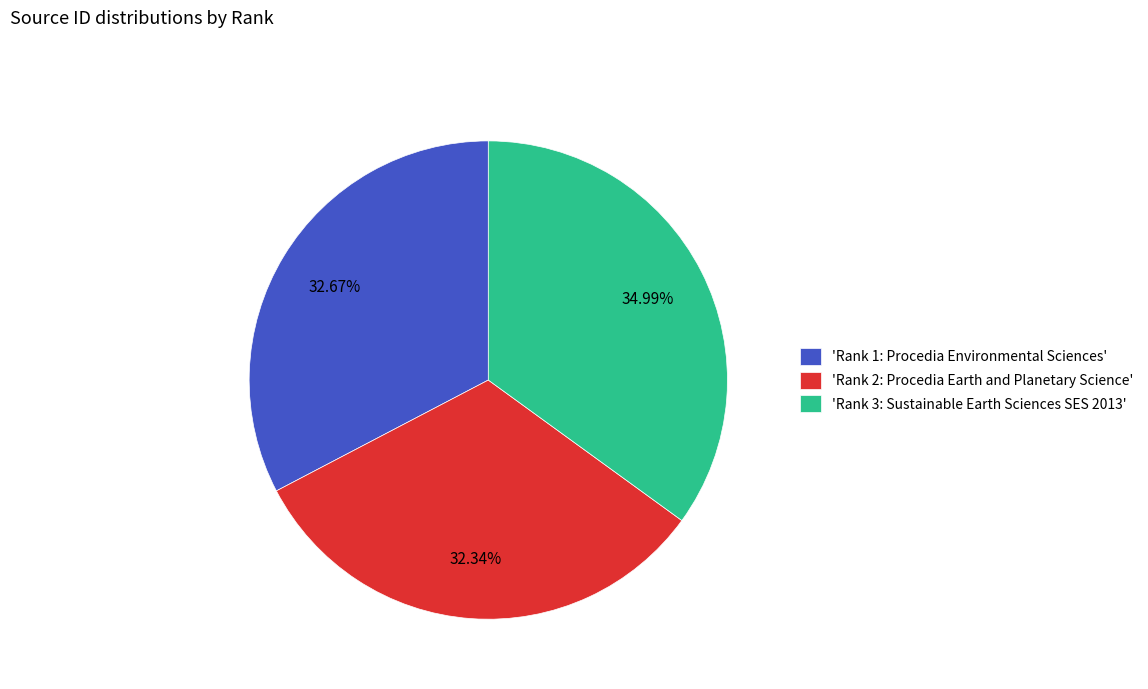

Do 'Rank 3: Sustainable Earth Sciences SES 2013' and 'Rank 2: Procedia Earth and Planetary Science' together represent more than half of the pie?

Yes